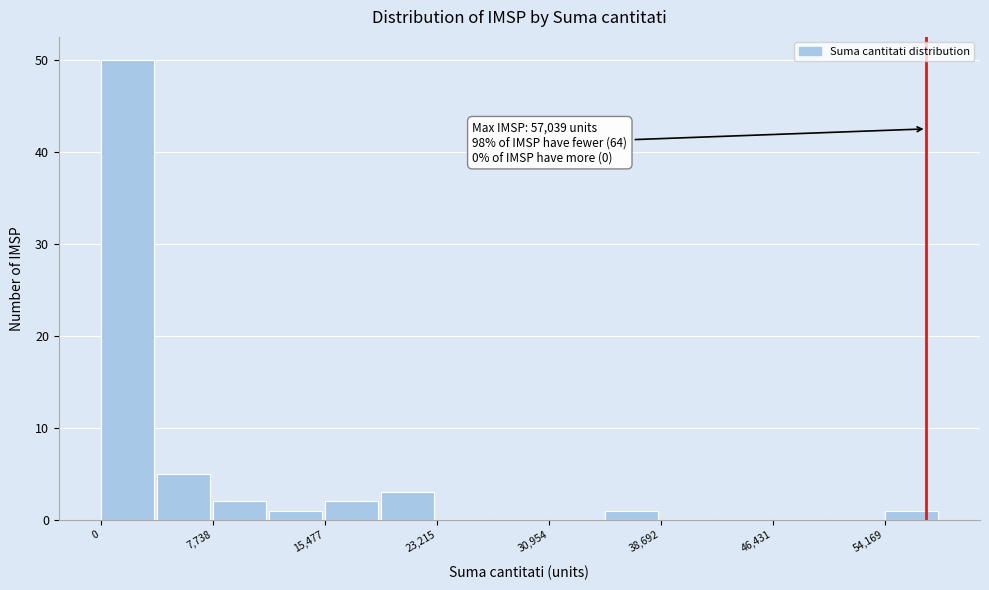

Read against the x-axis, roughly where is the centre of the tallest bar?

2000